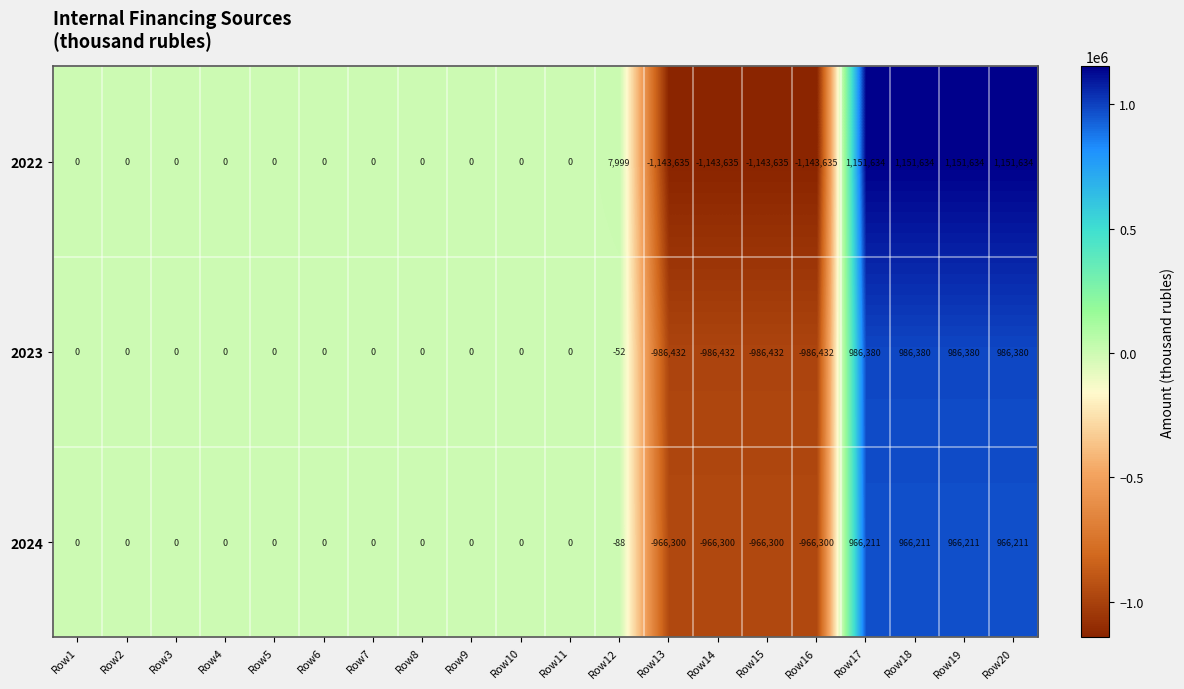

List the series in order of their peak value, lowest first.

2024, 2023, 2022